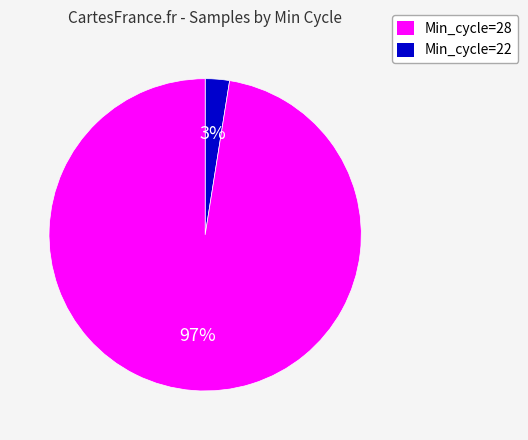

To the nearest percent, what is the average slice percentage?

50%